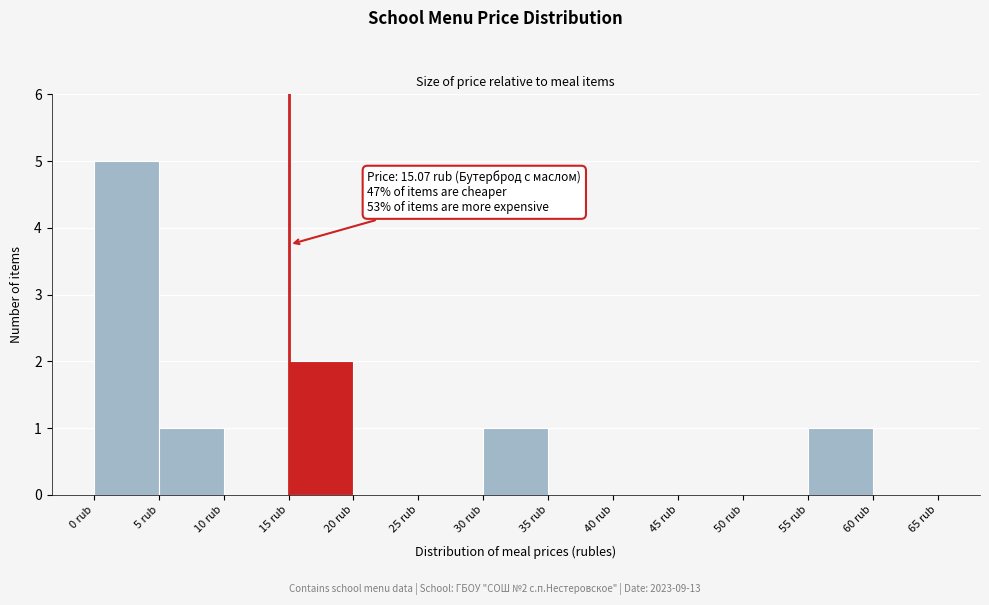

Over which range of the x-axis is the bar tallest?

0 to 5